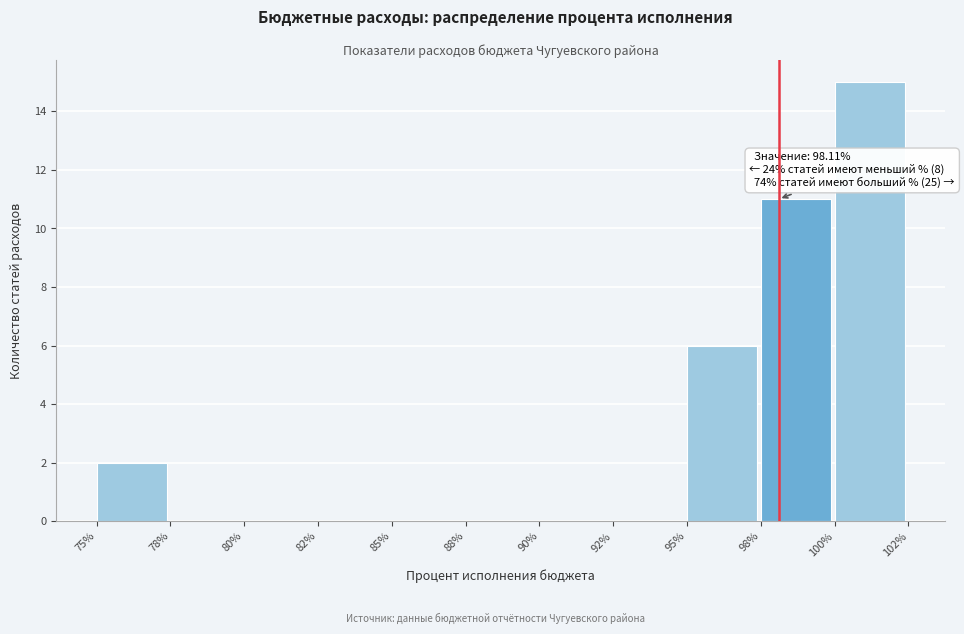

Reading left to right, transcribe all the data shown in this chart.

75%=2	78%=0	80%=0	82%=0	85%=0	88%=0	90%=0	92%=0	95%=6	98%=11	100%=15